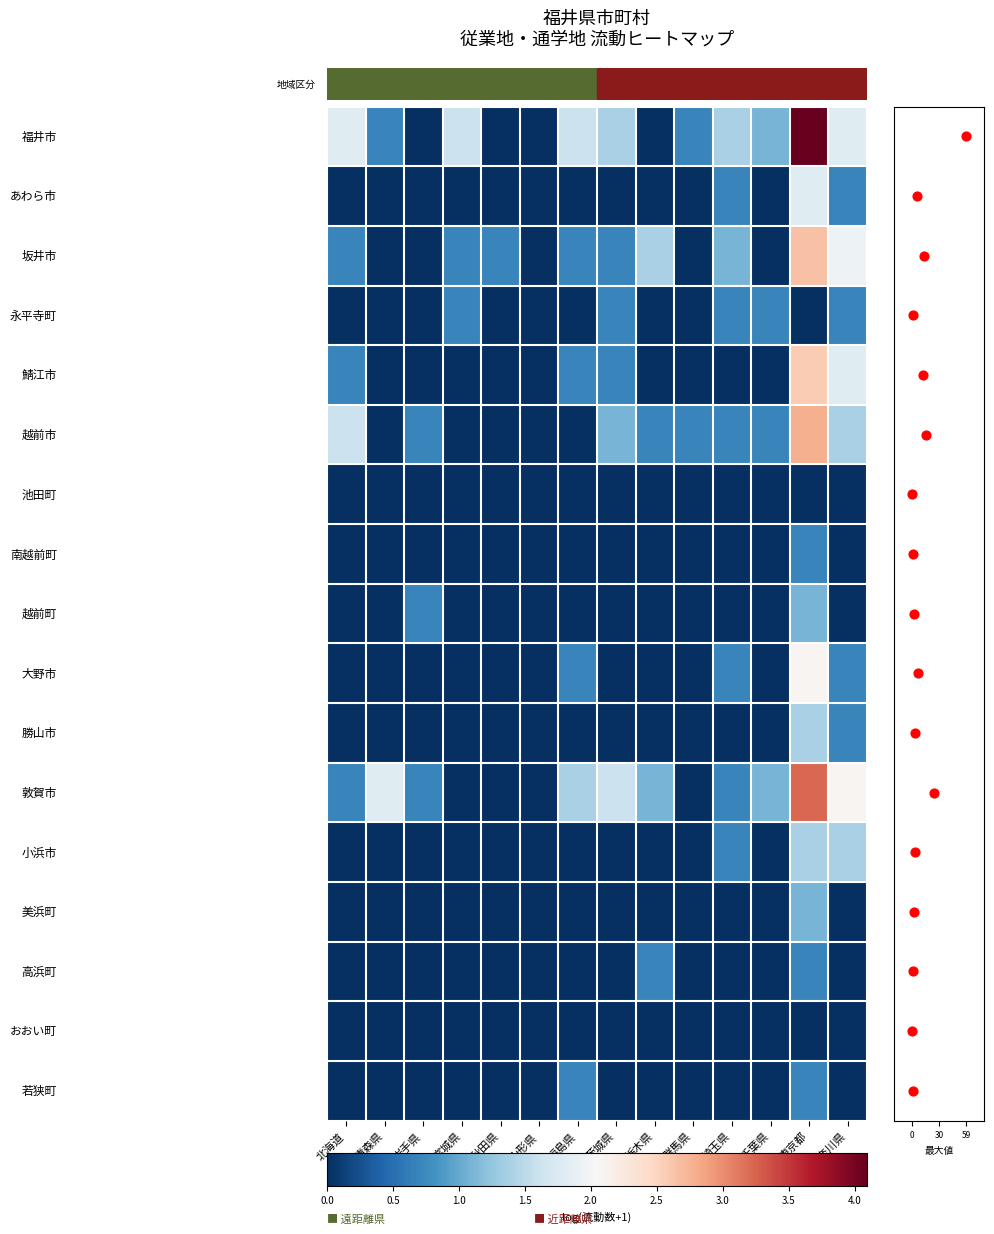

At which category is the sum across all series the highest?

東京都